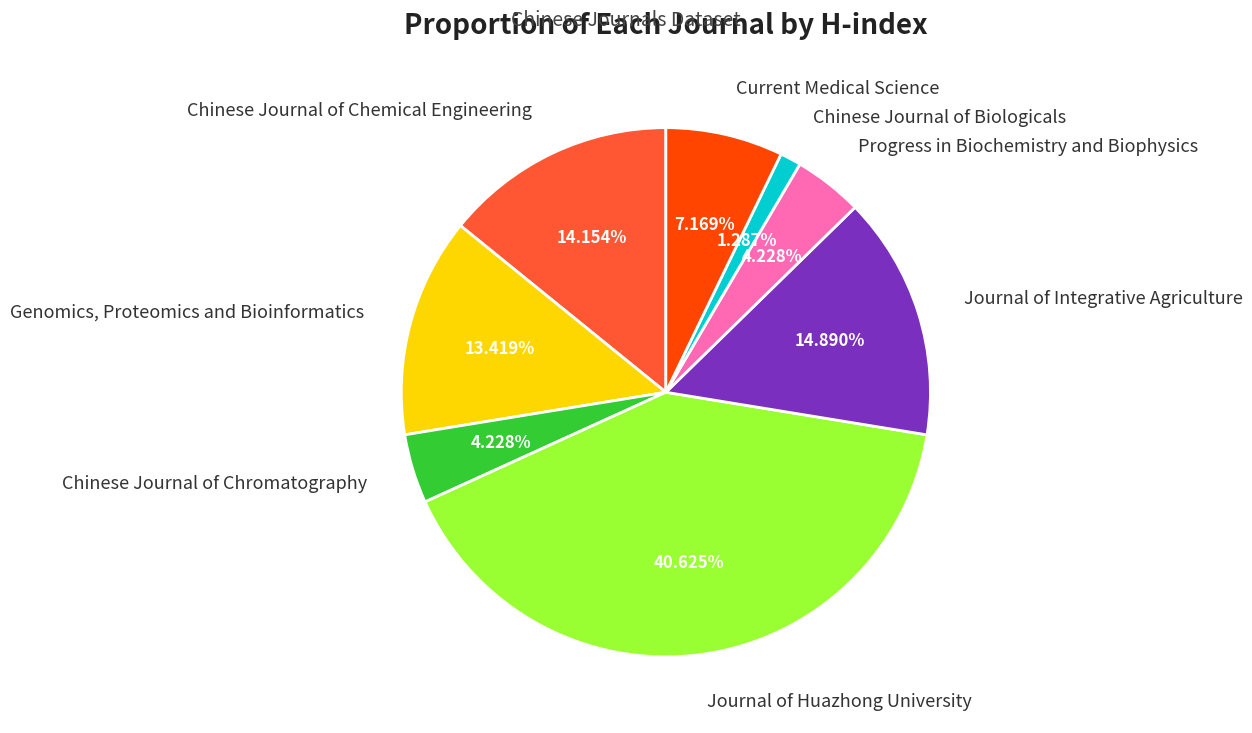

What portion of the pie excludes Genomics, Proteomics and Bioinformatics?

86.6%